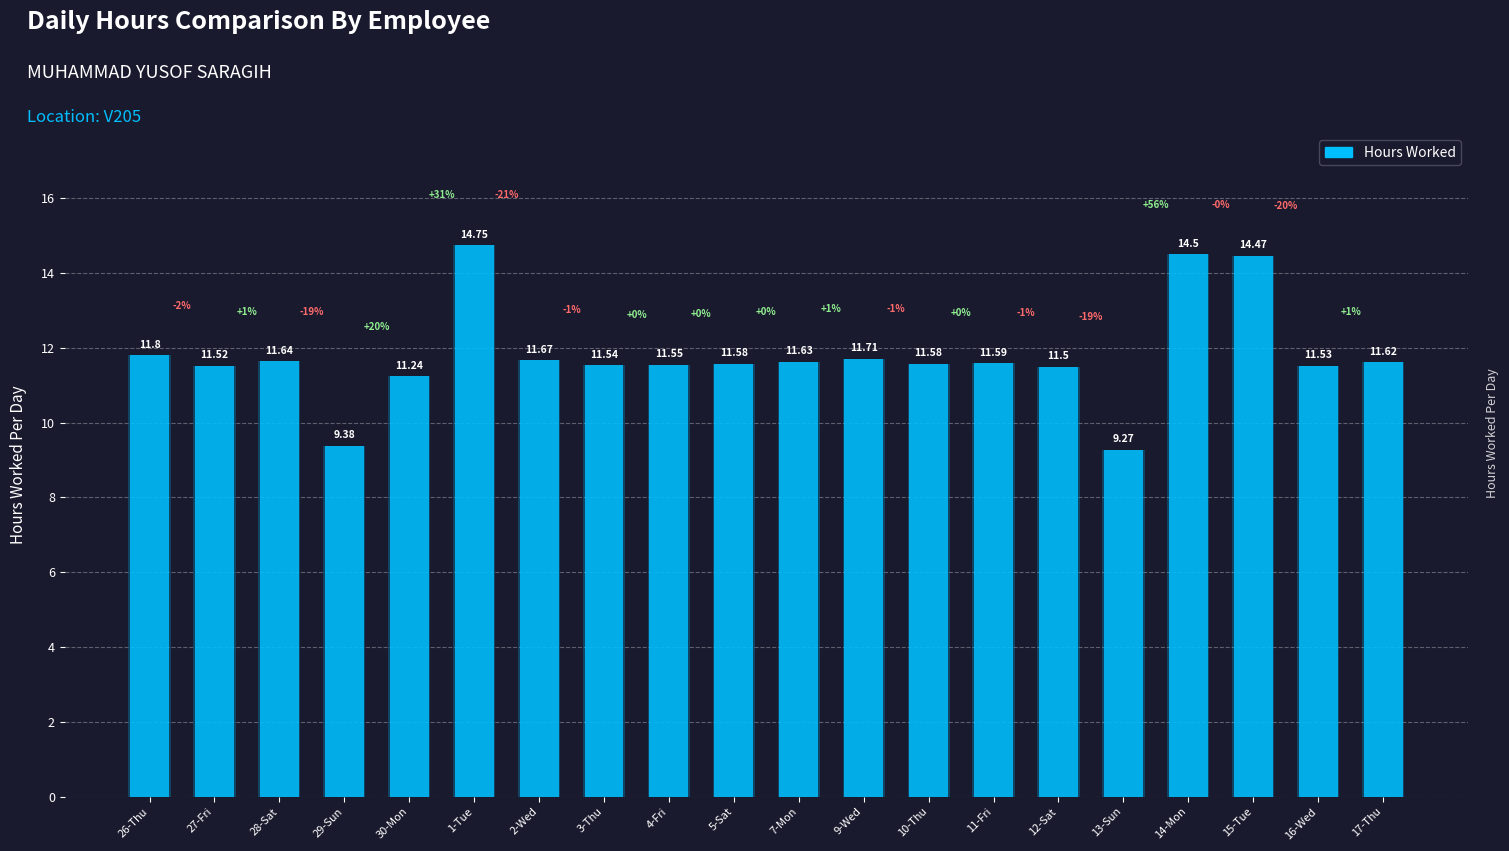

Reading left to right, extract all data points from this chart.

26-Thu=11.8	27-Fri=11.5	28-Sat=11.6	29-Sun=9.4	30-Mon=11.2	1-Tue=14.8	2-Wed=11.7	3-Thu=11.5	4-Fri=11.6	5-Sat=11.6	7-Mon=11.6	9-Wed=11.7	10-Thu=11.6	11-Fri=11.6	12-Sat=11.5	13-Sun=9.3	14-Mon=14.5	15-Tue=14.5	16-Wed=11.5	17-Thu=11.6